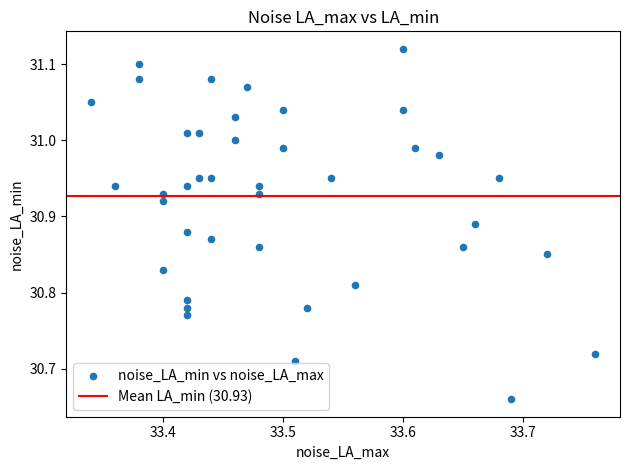

What is the range of Y values (max minus min)?

0.5